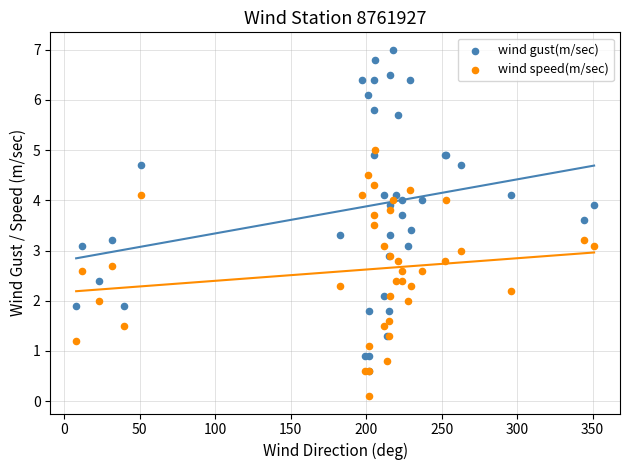

Which series reaches the maximum Y coordinate?

wind gust(m/sec)